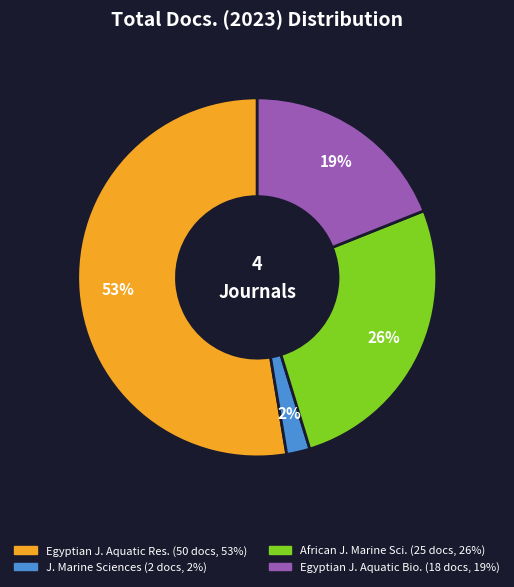

Does any single category account for the majority?

Yes